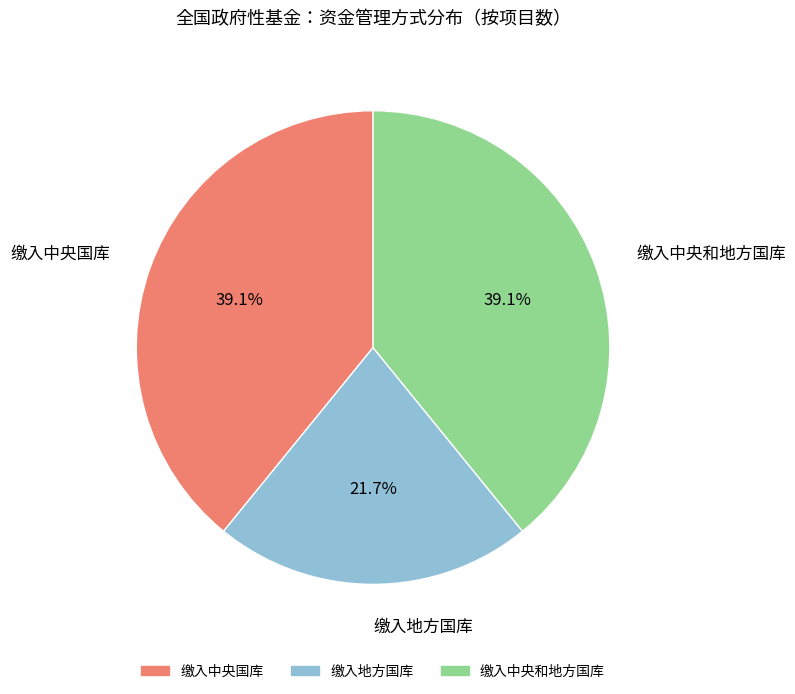

Is it true that 缴入地方国库 is 16% of the pie?

False